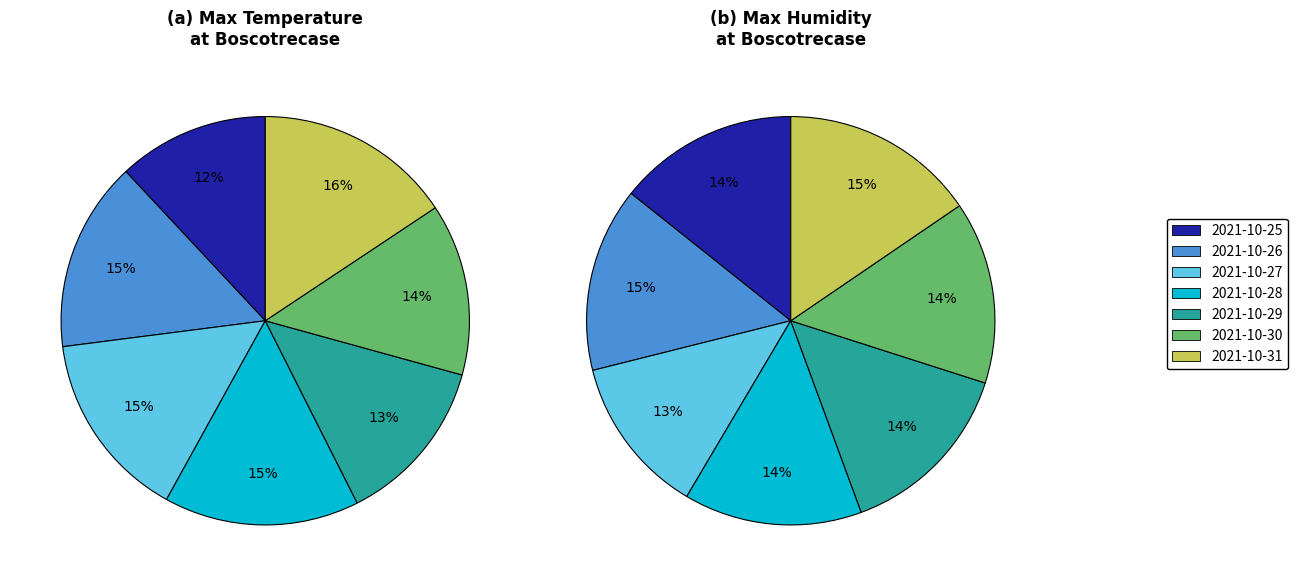

Which slice is the largest?

2021-10-31